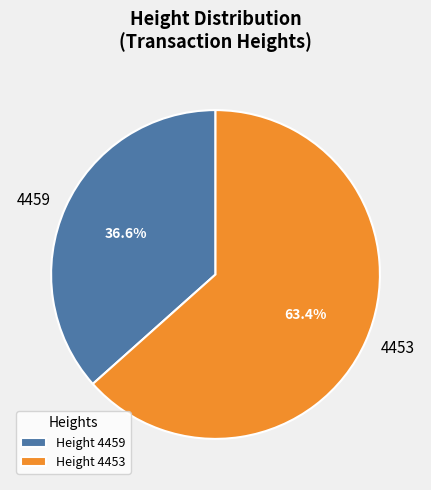

The 4459 slice represents 25% of the pie. True or false?

False